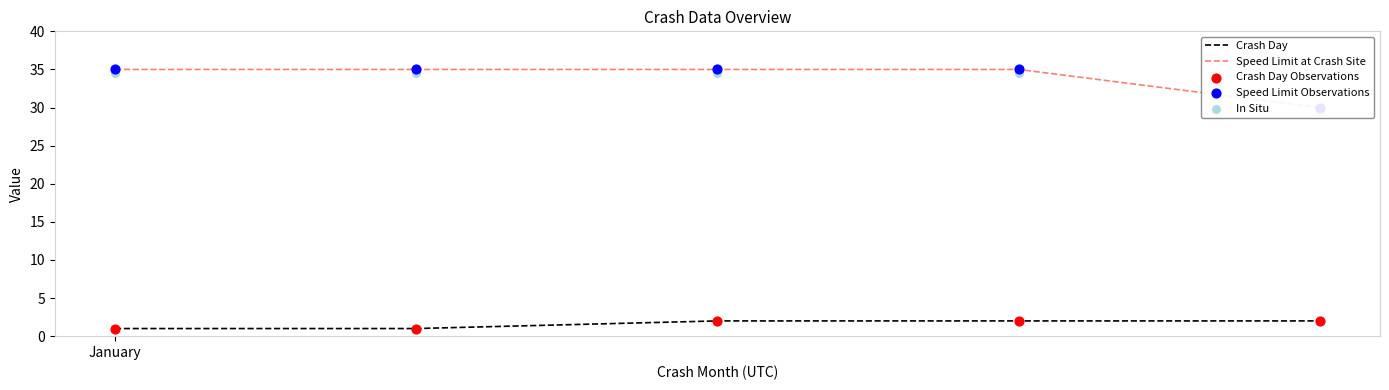

Which series reaches the minimum Y coordinate?

Crash Day